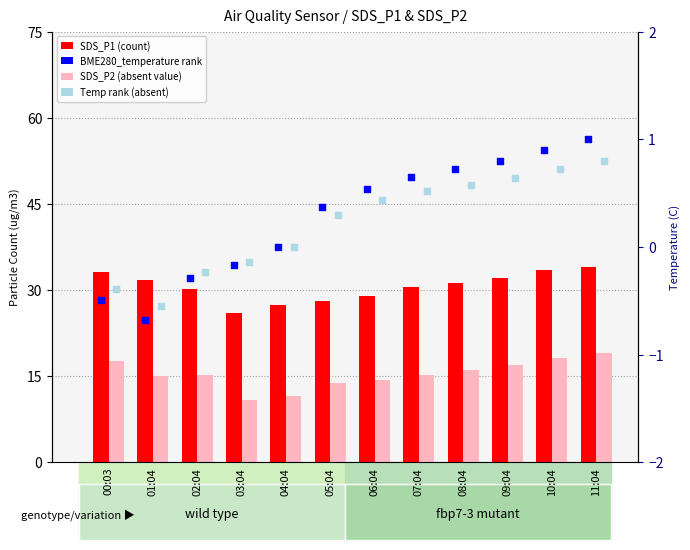

At how many categories does at least one series exceed 30?

8